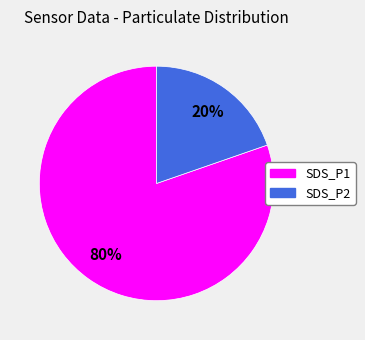

Rank the categories by value from highest to lowest.

SDS_P1, SDS_P2